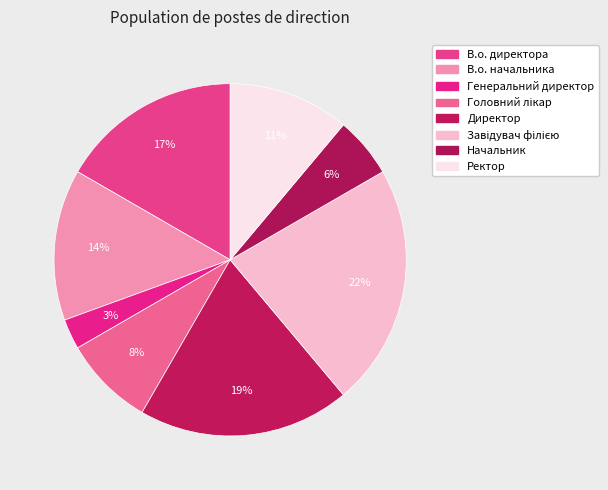

The Начальник slice represents 6% of the pie. True or false?

True